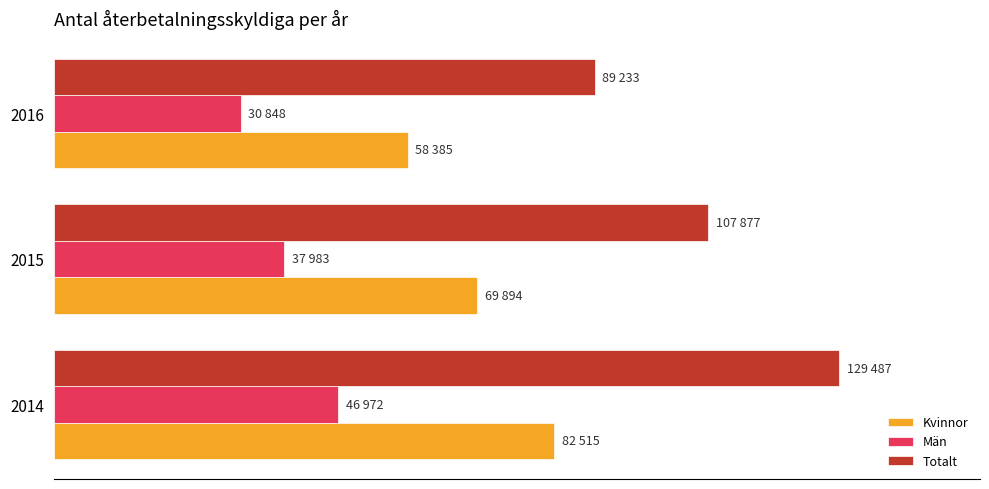

What is the value of the Totalt bar at the 2nd from the left?

107877